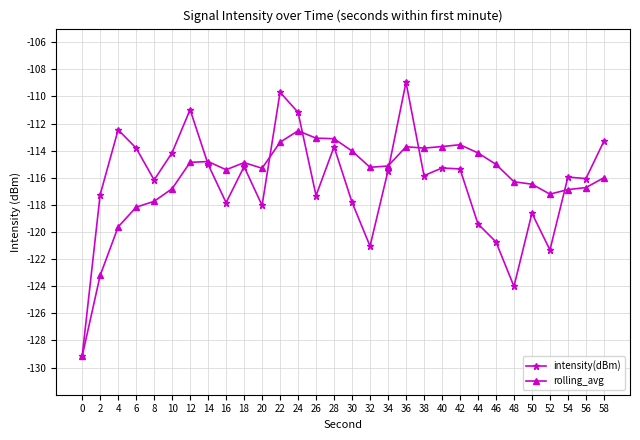

List the series in order of their peak value, lowest first.

rolling_avg, intensity(dBm)